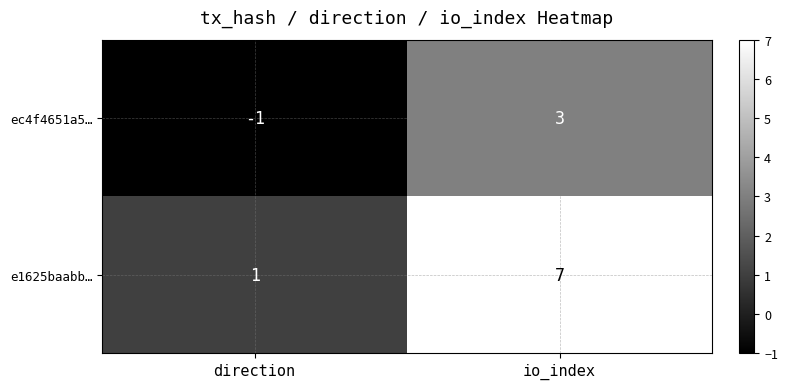

The ec4f4651a5… series shows 5 at io_index. True or false?

False